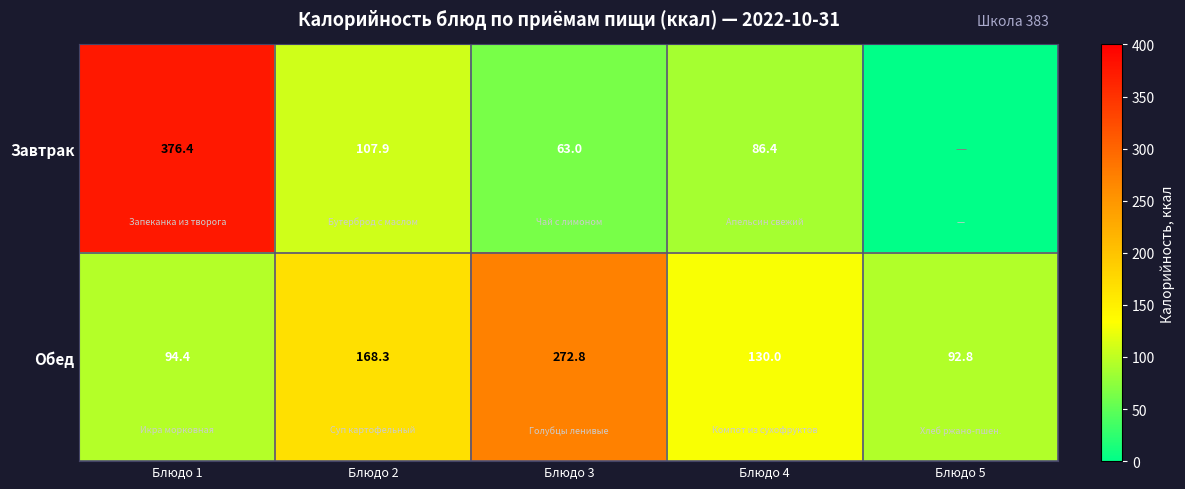

What is the total value across all series at Блюдо 2?

276.2